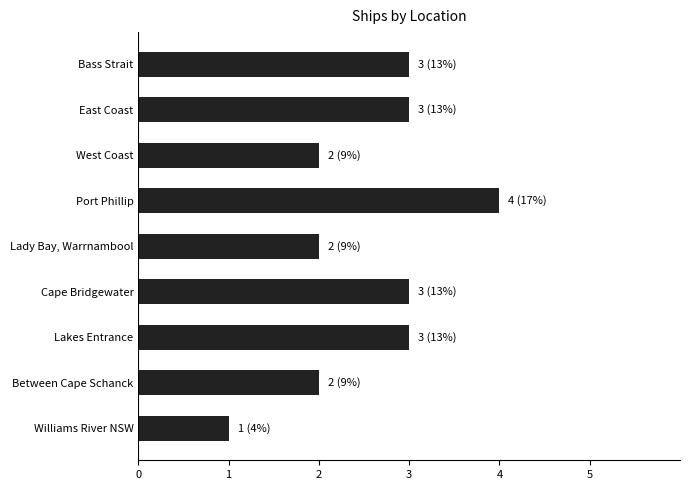

How many categories are shown in the chart?

9